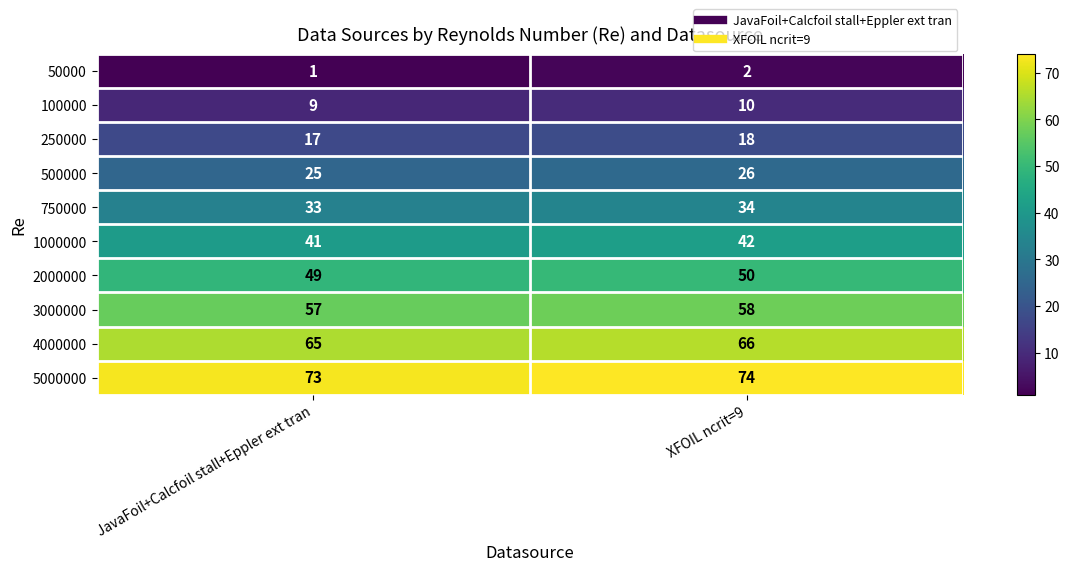

What is the spread (max minus min) of values at JavaFoil+Calcfoil stall+Eppler ext tran?

72